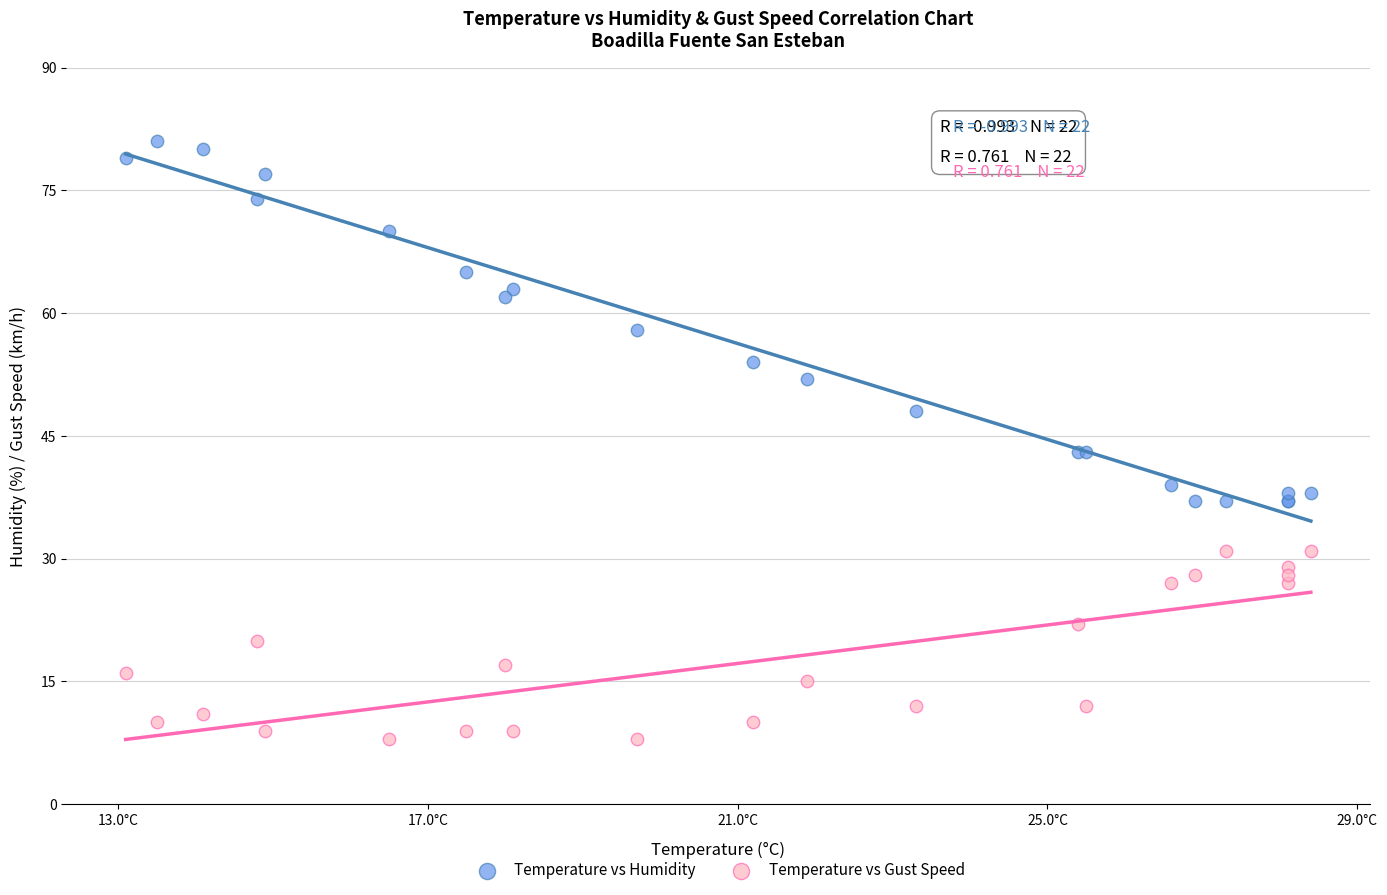

Which series has the largest Y range (max minus min)?

Temperature vs Humidity